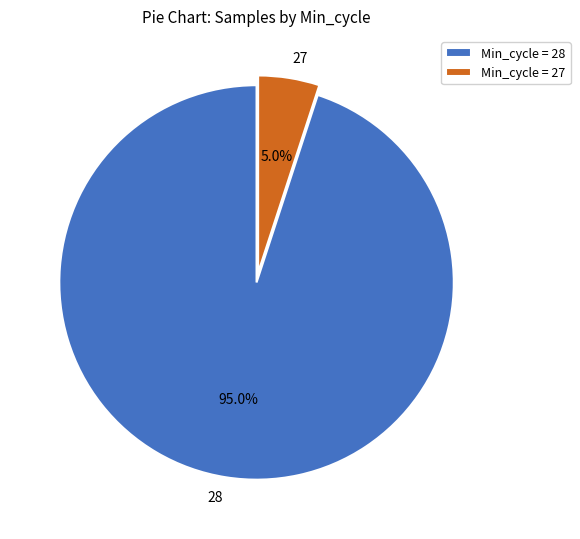

Does 28 account for over 50% of the chart?

Yes